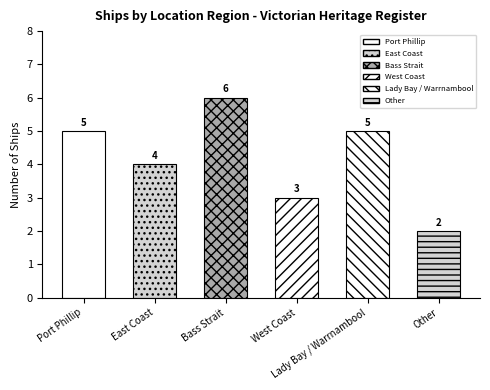

What is the ratio of the value at Lady Bay / Warrnambool to the value at West Coast?

1.7